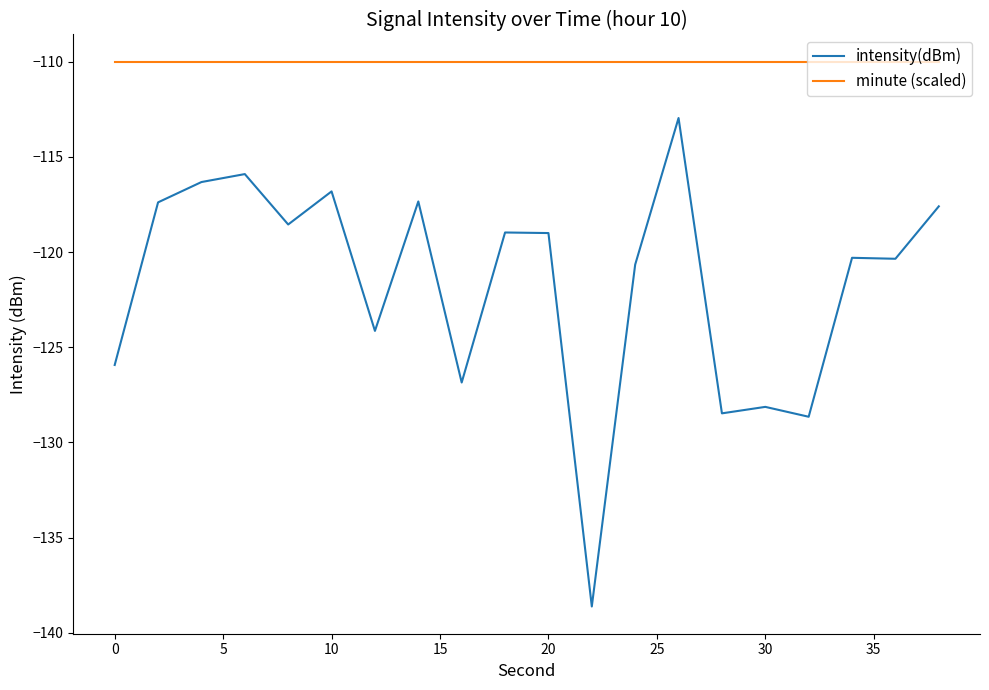

True or false: minute (scaled) and intensity(dBm) cross at least once.

False